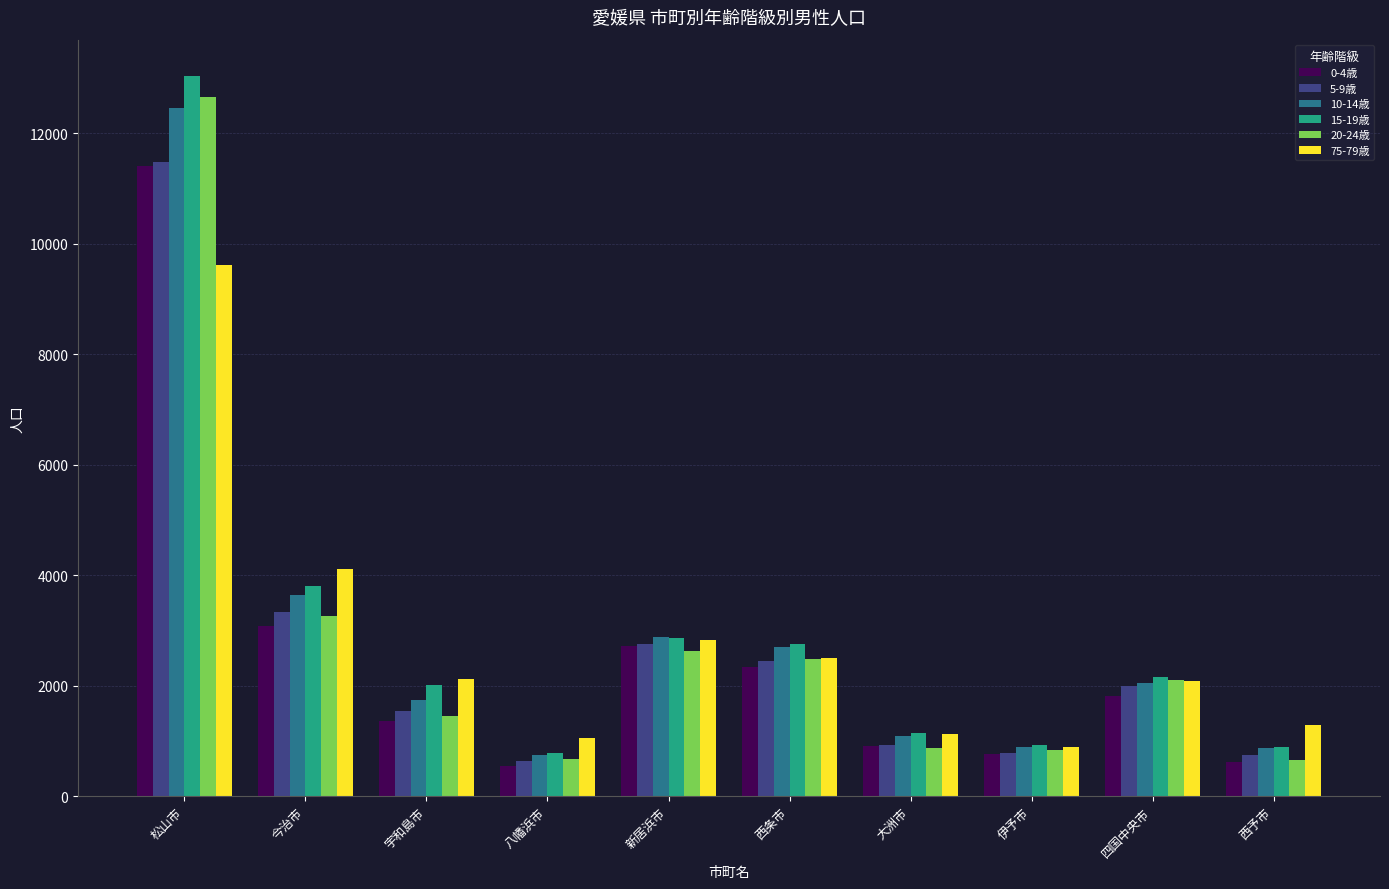

Where is 0-4歳 nearest to the value 5971?

今治市